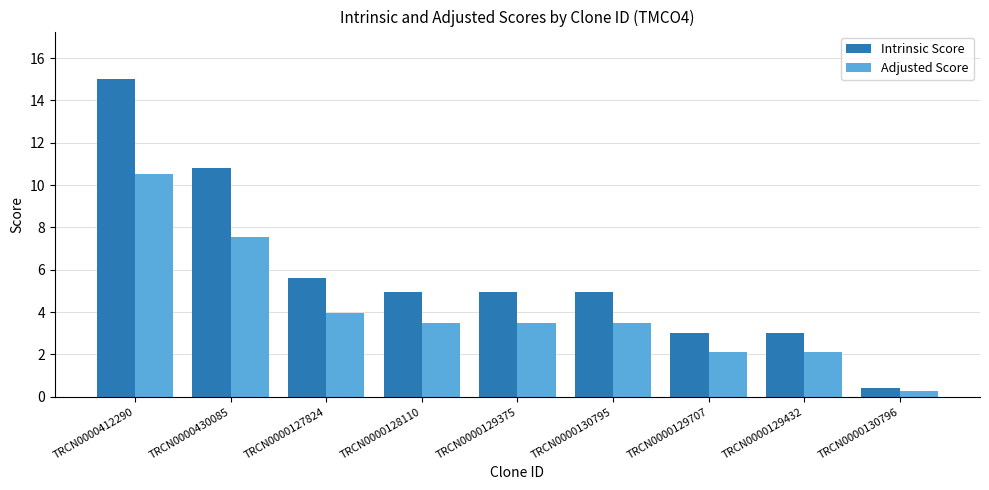

True or false: Adjusted Score has a value of 0.9 at TRCN0000128110.

False